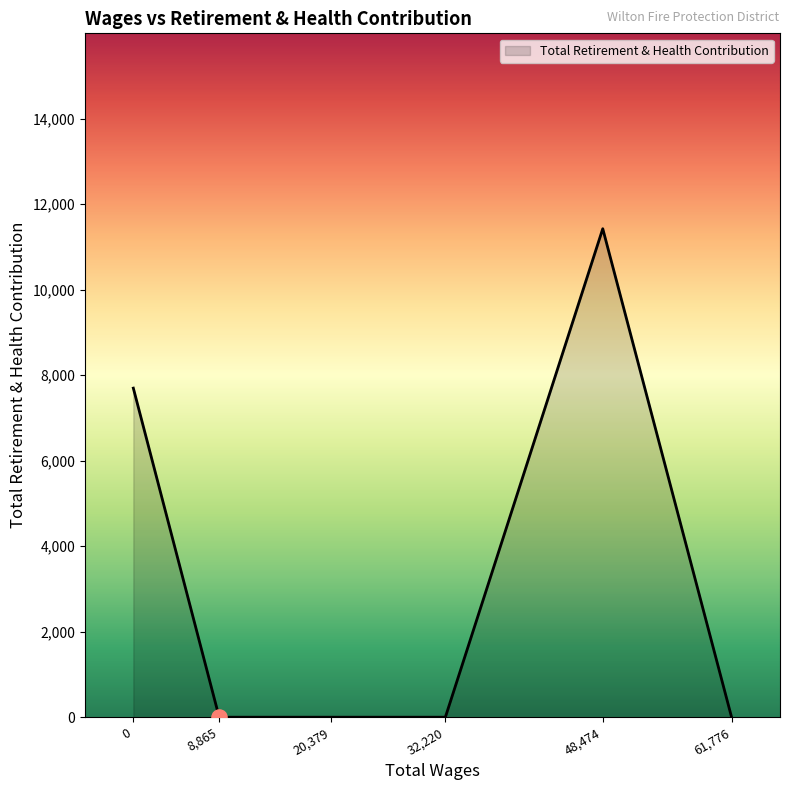

What is the change in value from 0 to 8,865?

-7698